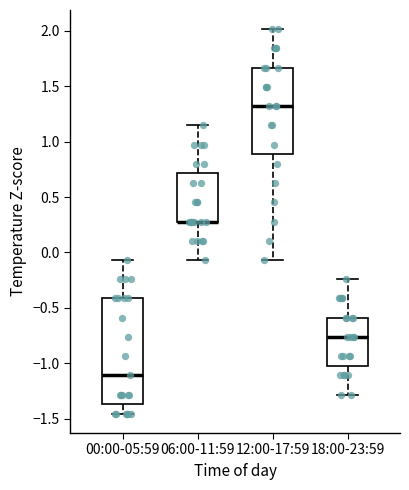

Reading left to right, transcribe this box plot: for each box, give where its median line is, the range the box spans, and where its two whiskers end, as read against the y-axis. The values are not printed on the chart, so give them approximately, as read against the axis.

00:00-05:59: median -1.10, box -1.35 to -0.40, whiskers -1.45 to -0.05
06:00-11:59: median 0.30 (drawn on the box's lower edge), box 0.30 to 0.70, whiskers -0.05 to 1.15
12:00-17:59: median 1.30, box 0.90 to 1.65, whiskers -0.05 to 2.00
18:00-23:59: median -0.75, box -1.00 to -0.60, whiskers -1.30 to -0.25